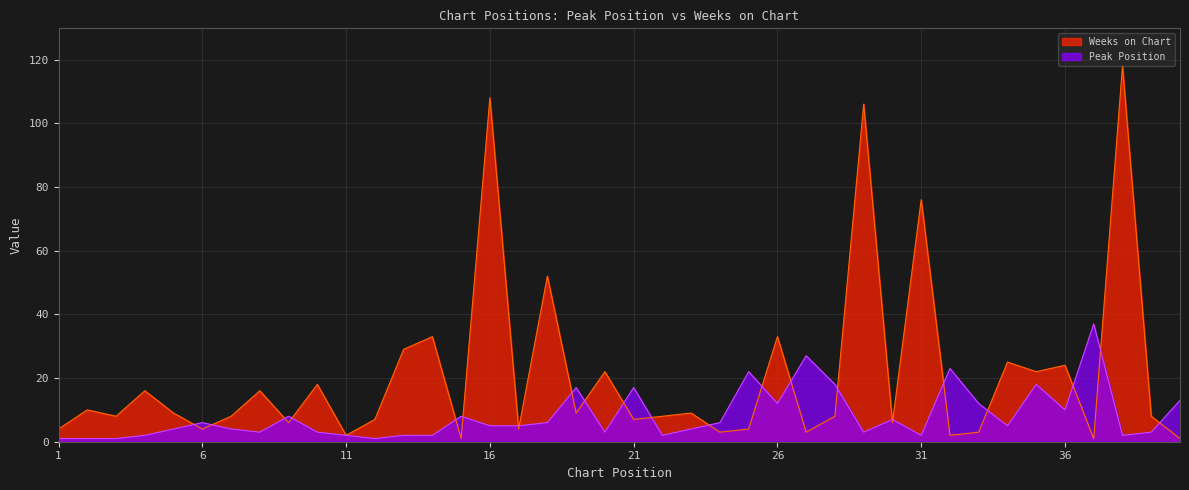

Which series has the largest range (max minus min)?

Weeks on Chart